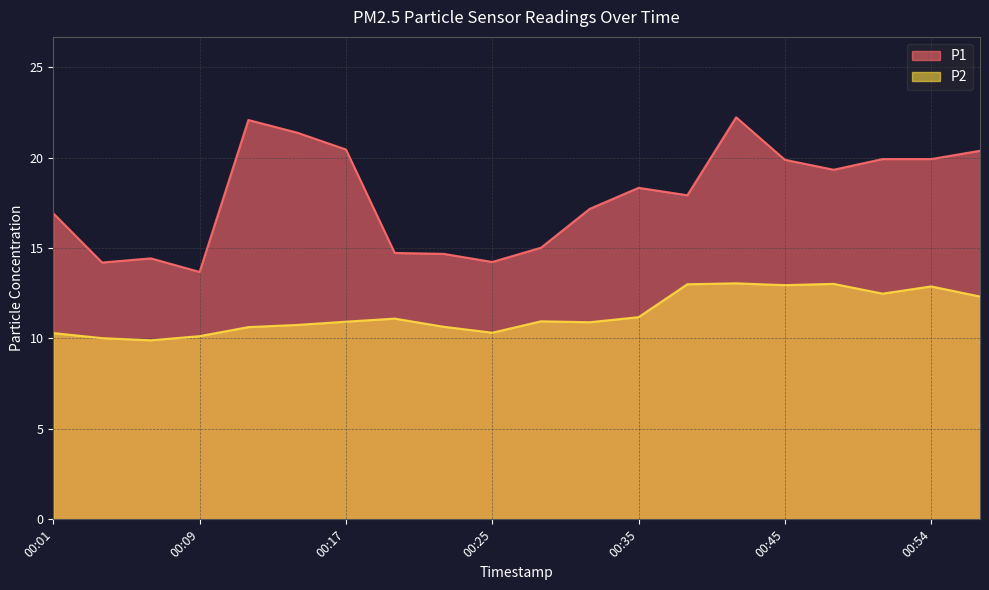

True or false: P2 and P1 intersect in this chart.

False